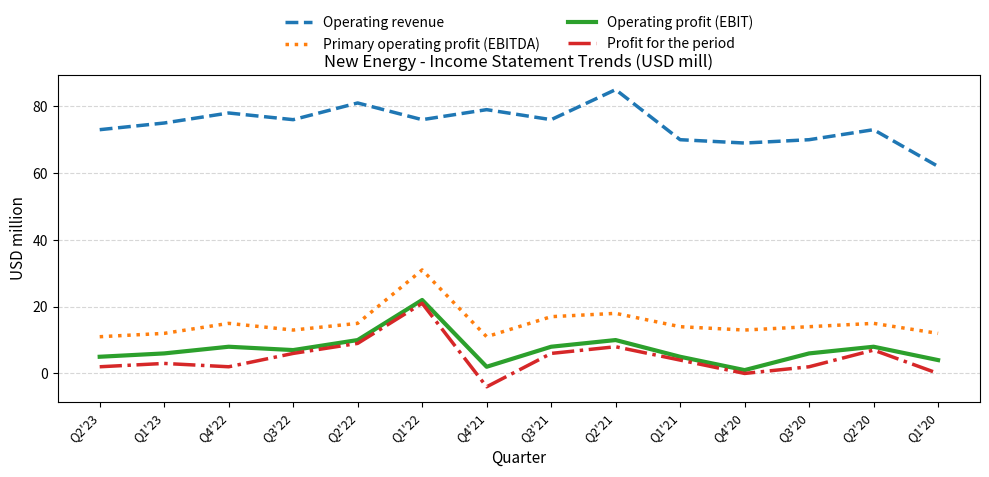

Rank the series at Q4'22 from highest to lowest value.

Operating revenue, Primary operating profit (EBITDA), Operating profit (EBIT), Profit for the period